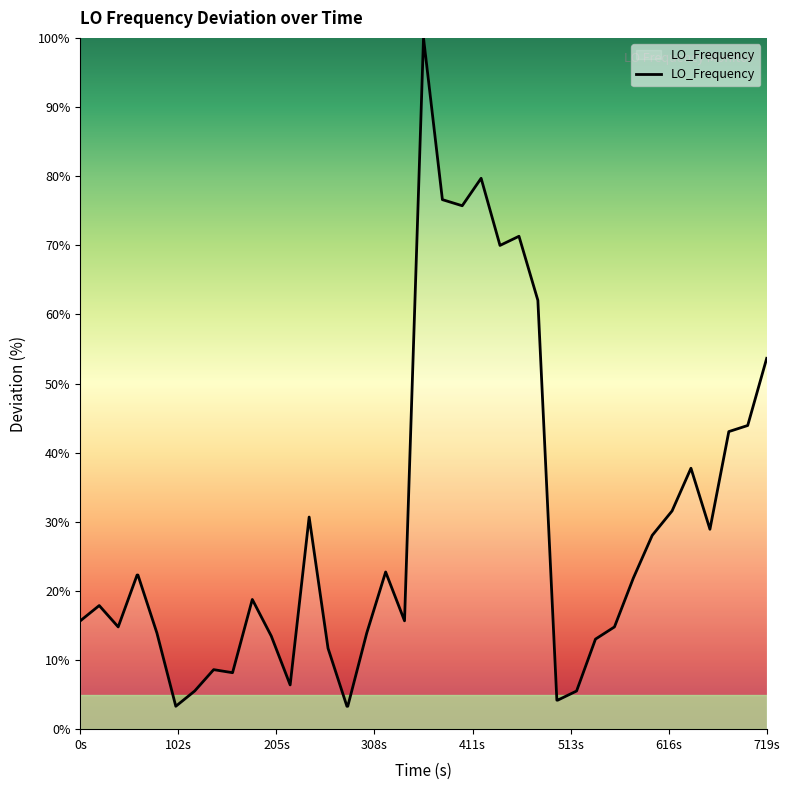

What is the minimum value shown in the chart?

3.3